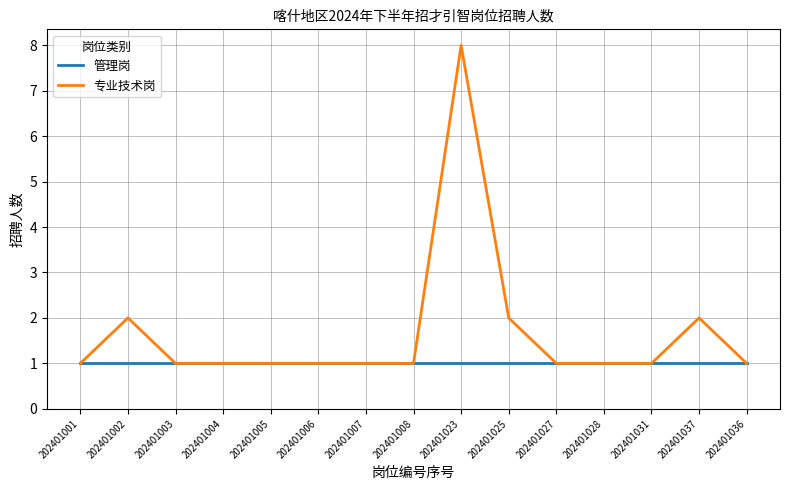

At which category does 专业技术岗 reach its first local peak?

202401002